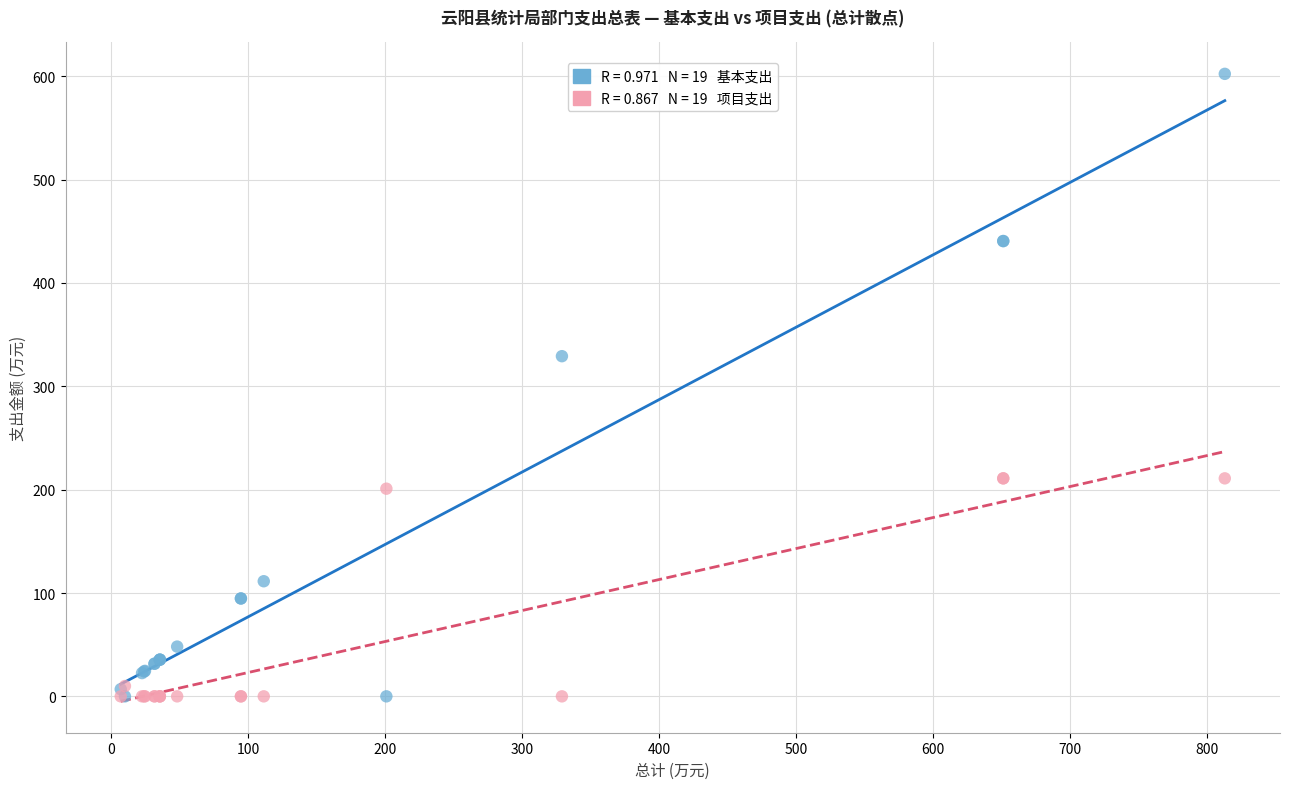

Across all series, what Y value is closest to 301?

329.2